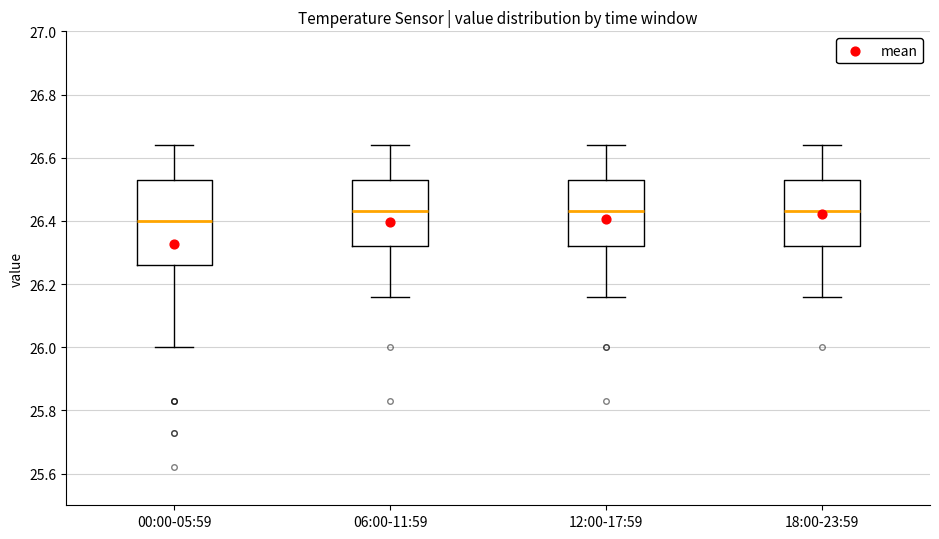

Comparing the boxes themselves (not the whiskers), which one is the tallest?

00:00-05:59